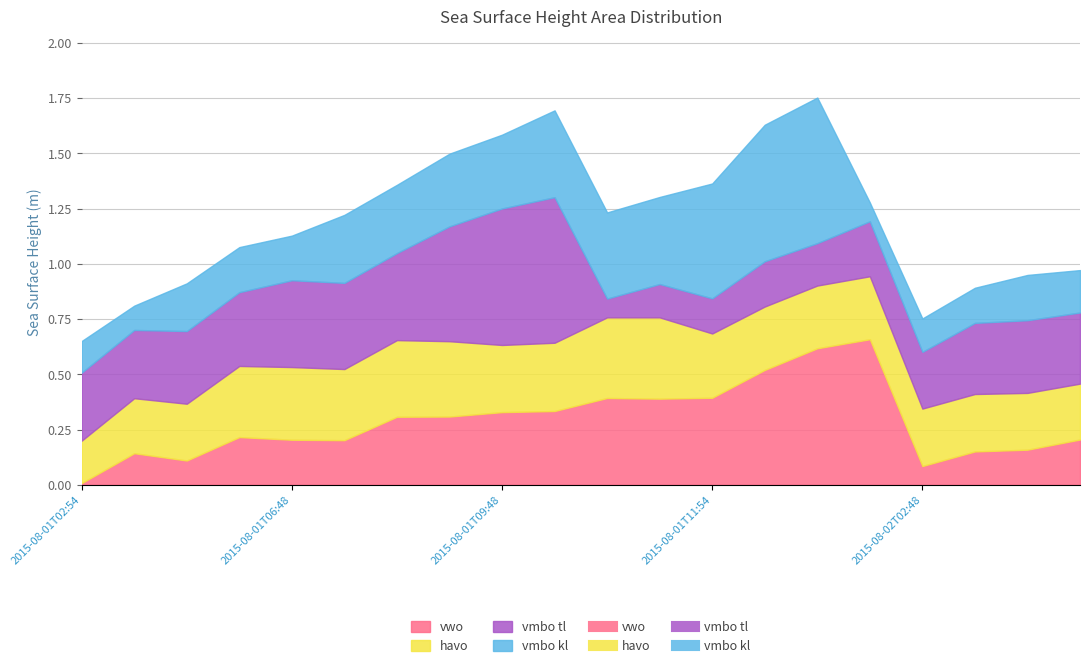

At which label does vmbo kl reach its minimum?

2015-08-01T15:48